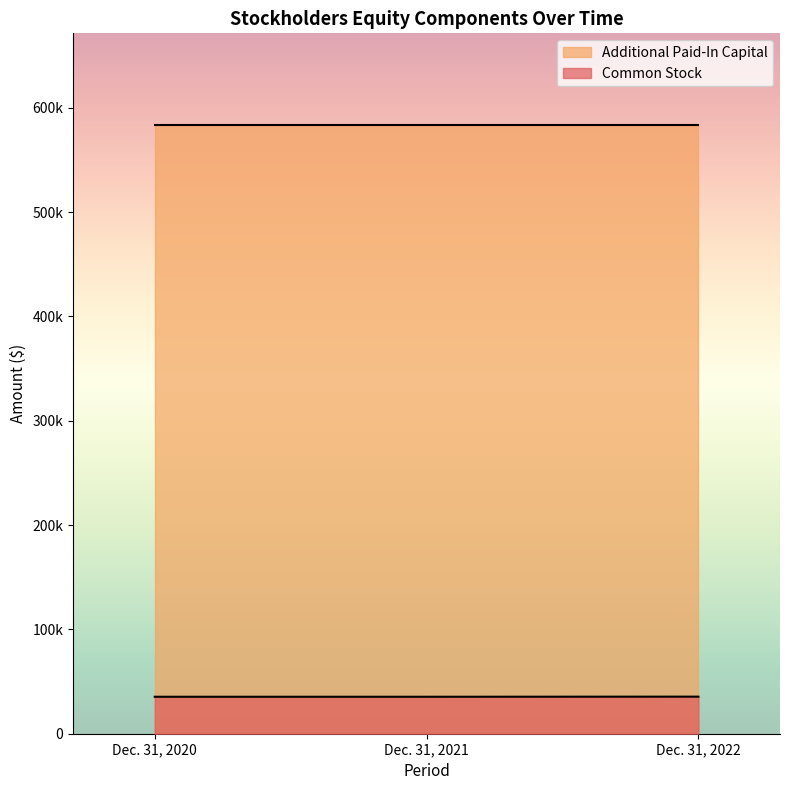

Reading left to right, what are all the values shown in this chart?

Dec. 31, 2020=35430	Dec. 31, 2021=35430	Dec. 31, 2022=35540